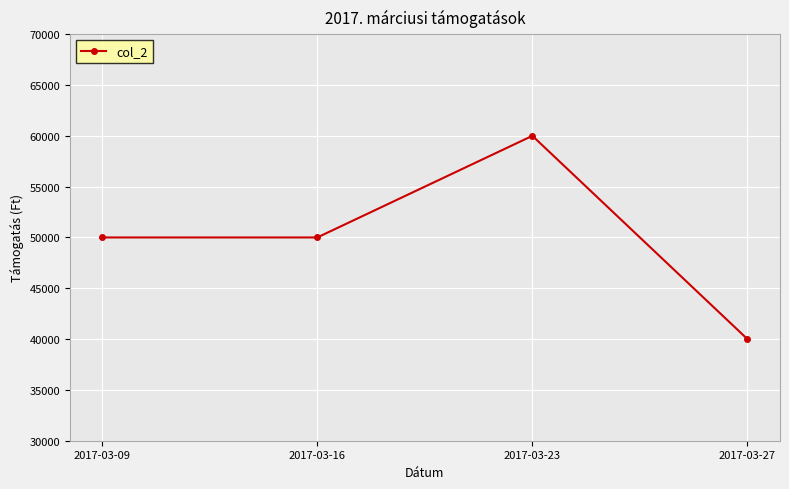

What value does the data have at 2017-03-09, to the nearest 100?

50000